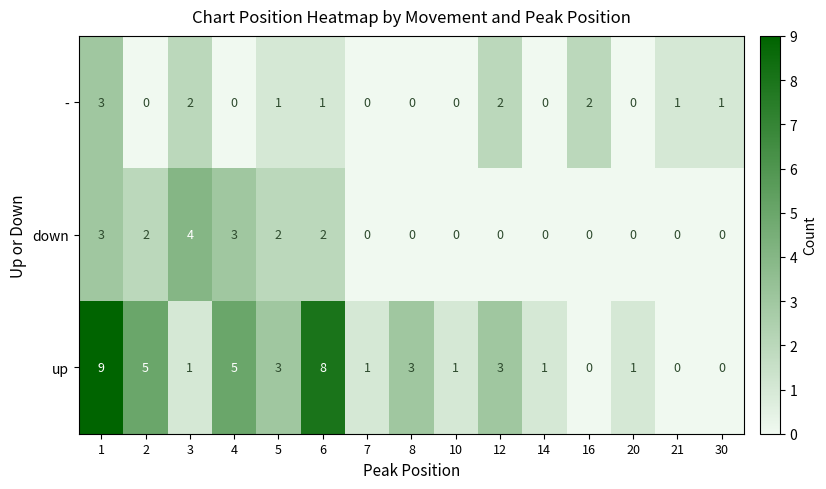

Which series changed the most between 8 and 21?

up